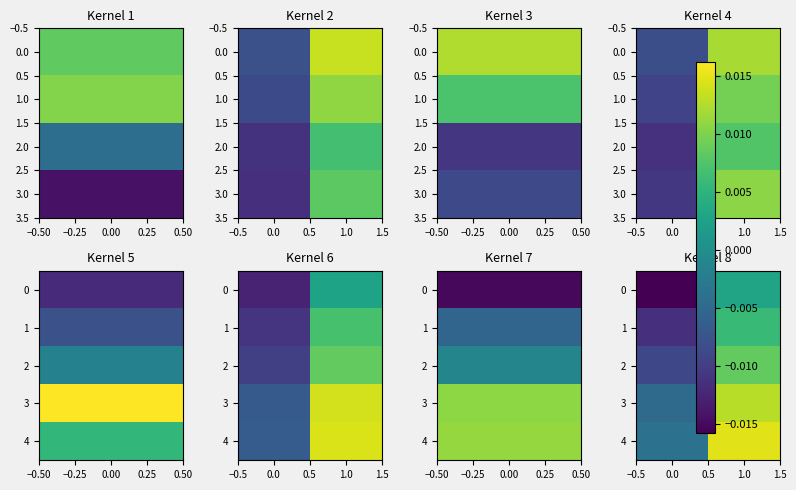

The 2 series shows 0.0 at 1.0. True or false?

False